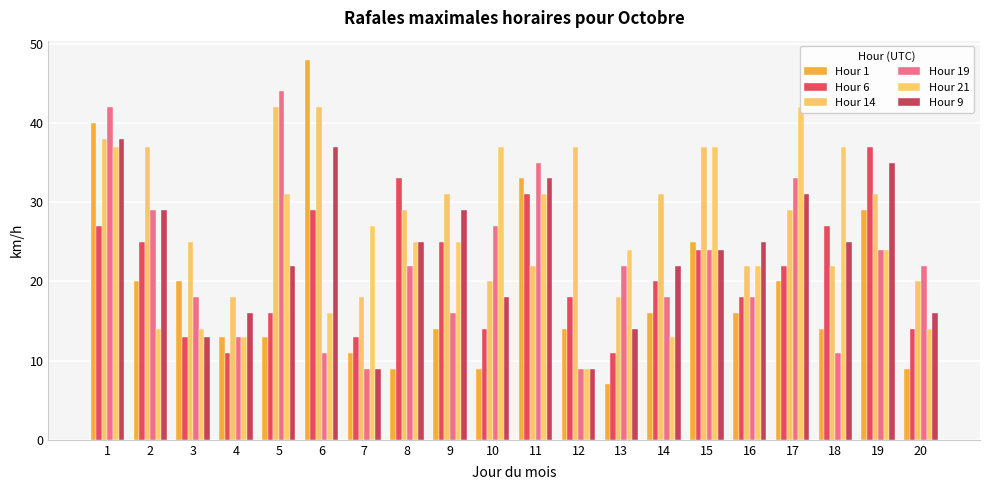

Which series has the widest spread of values?

Hour 1